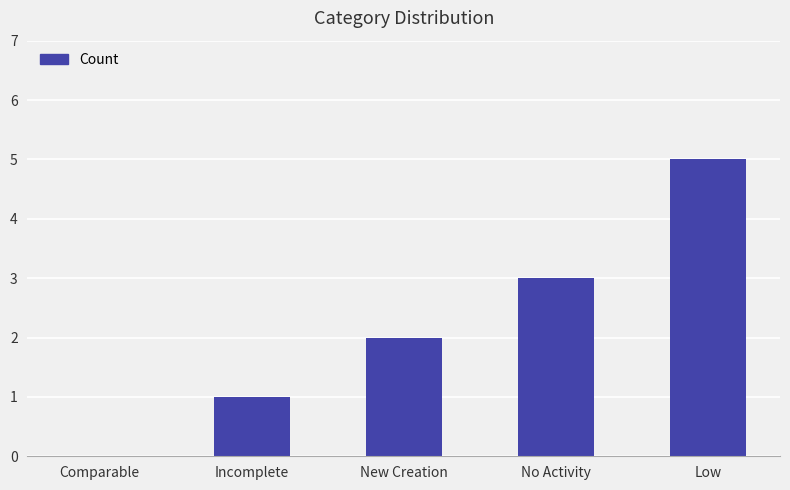

The value at New Creation is 2. True or false?

True